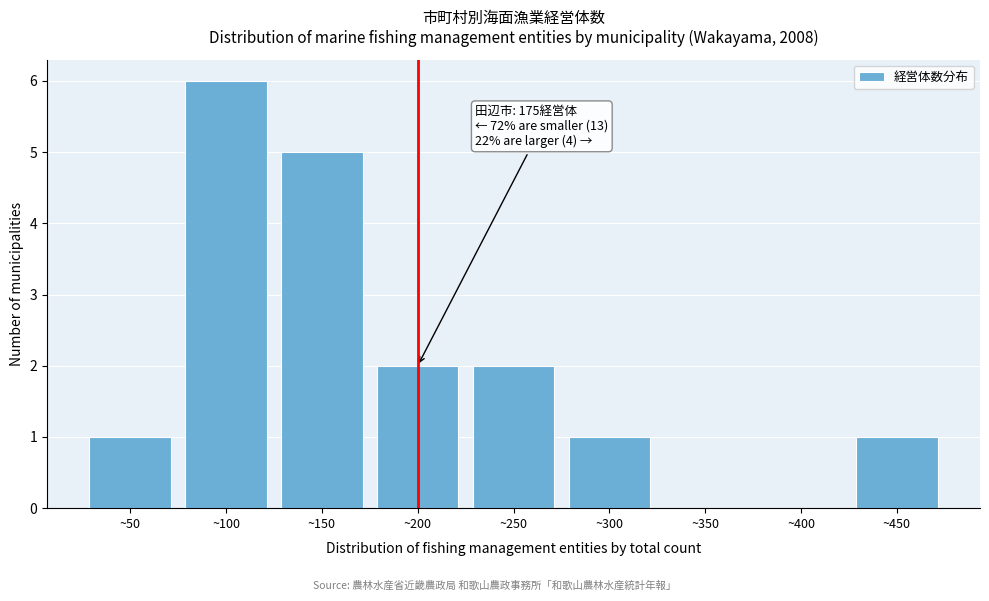

Reading right to left, list all the values displayed in this chart.

~450=1	~400=0	~350=0	~300=1	~250=2	~200=2	~150=5	~100=6	~50=1